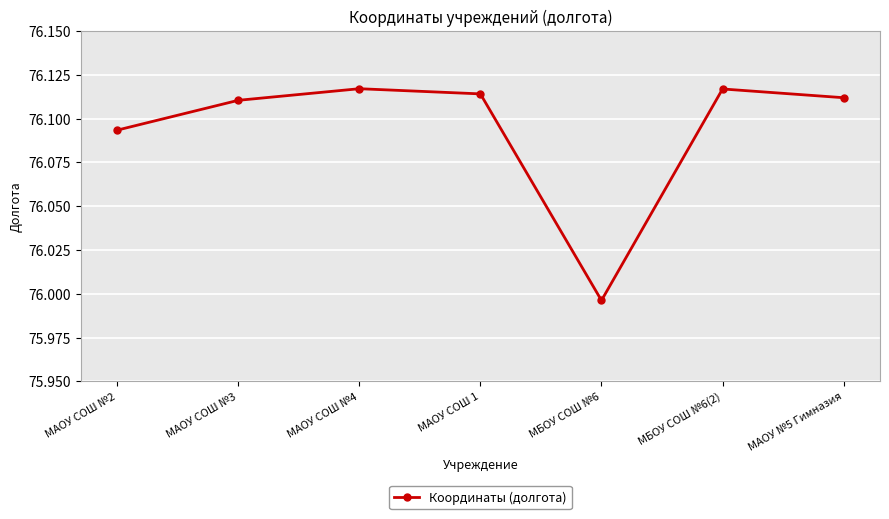

The chart shows a value of 130.7 at МБОУ СОШ №6. True or false?

False